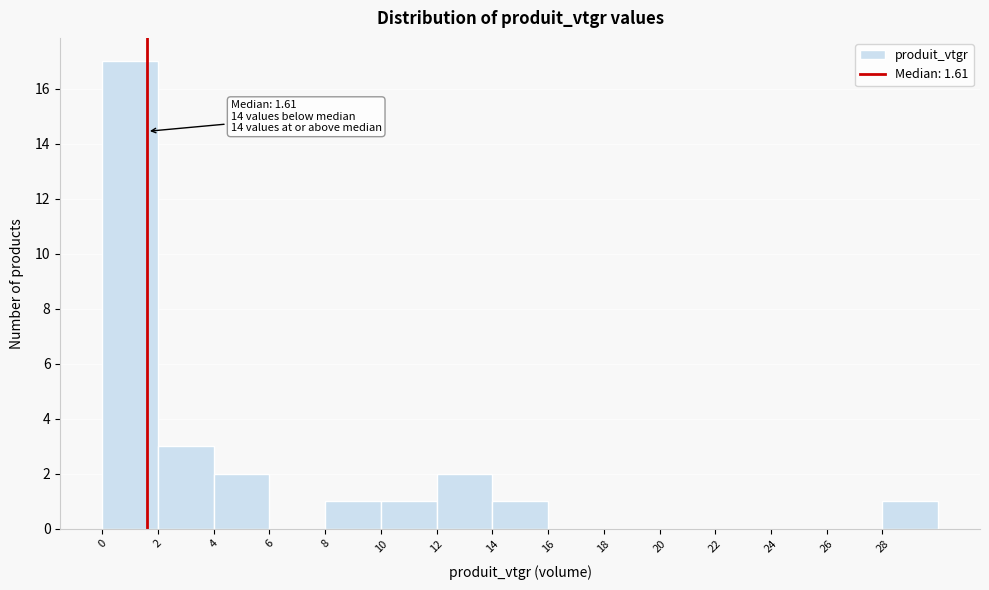

Which range on the x-axis has the tallest bar?

0 to 2